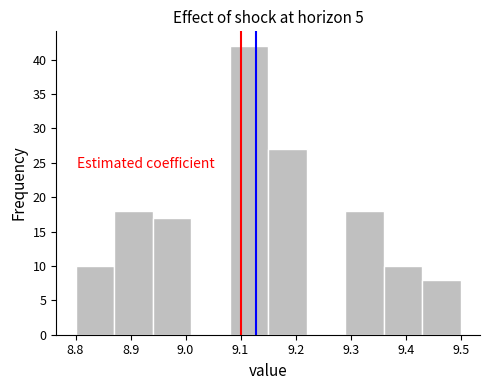

Reading left to right, list every bar in this chart as the range it spans on the x-axis followed by its height. The values are not printed on the chart, so give them approximately, as read against the axis.

8.80 to 8.87: 10
8.87 to 8.94: 18
8.94 to 9.01: 17
9.01 to 9.08: 0
9.08 to 9.15: 42
9.15 to 9.22: 27
9.22 to 9.29: 0
9.29 to 9.36: 18
9.36 to 9.43: 10
9.43 to 9.50: 8